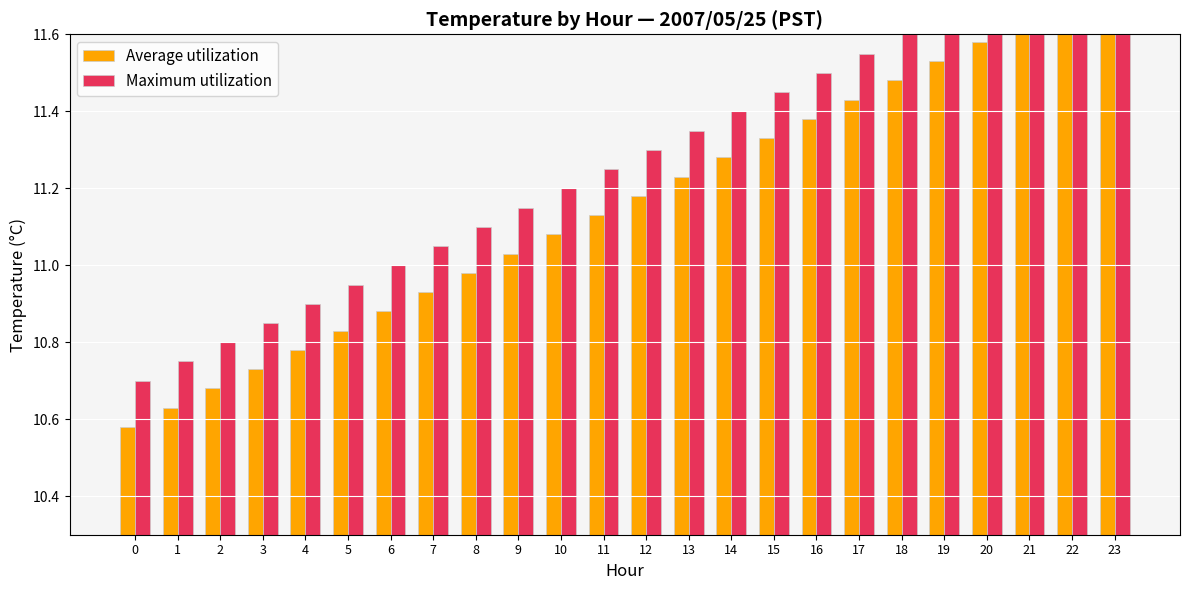

Are the bars grouped side by side (vs. stacked)?

Yes